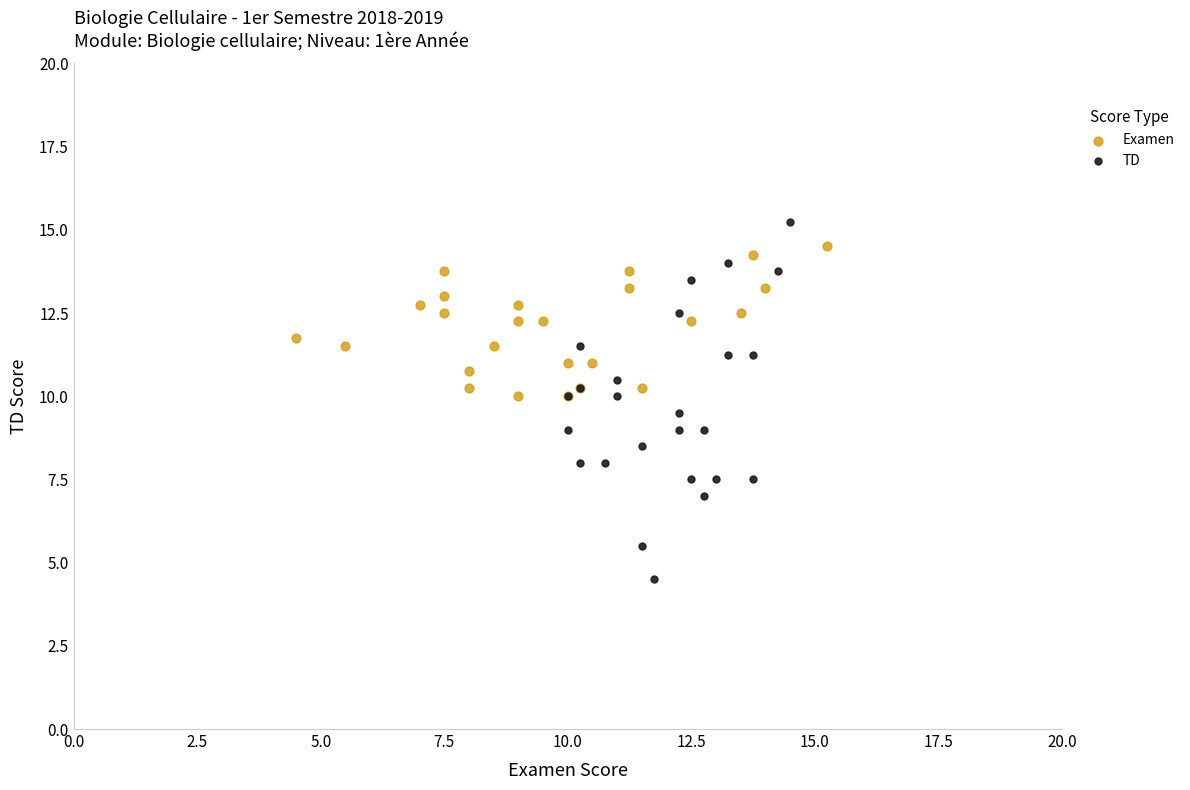

What are all the series names shown in the legend?

Examen, TD